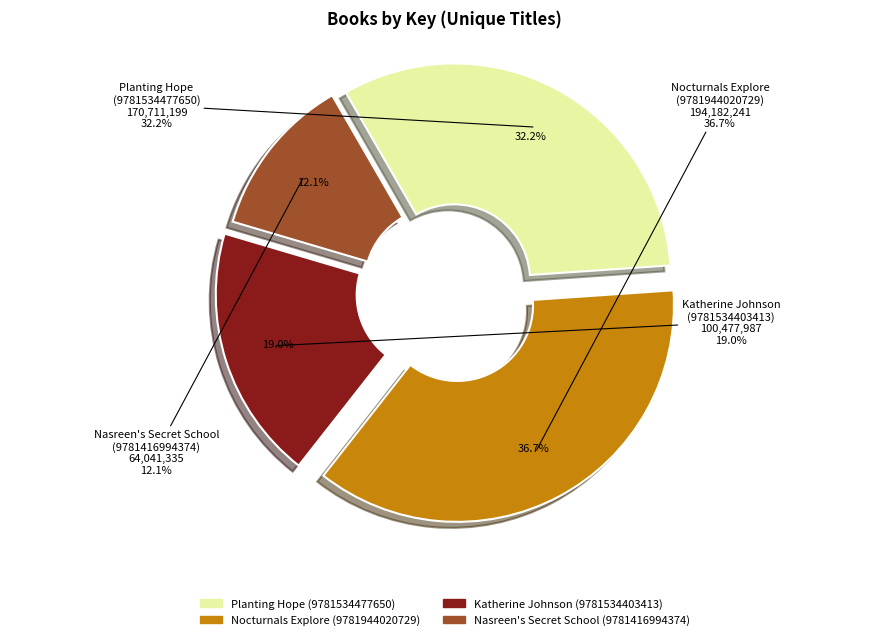

To the nearest percent, what percentage of the pie is Planting Hope
(9781534477650)?

32%